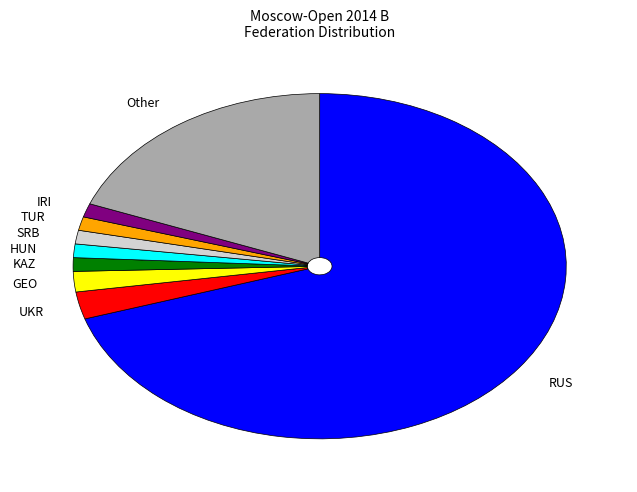

Between UKR and HUN, which is larger?

UKR